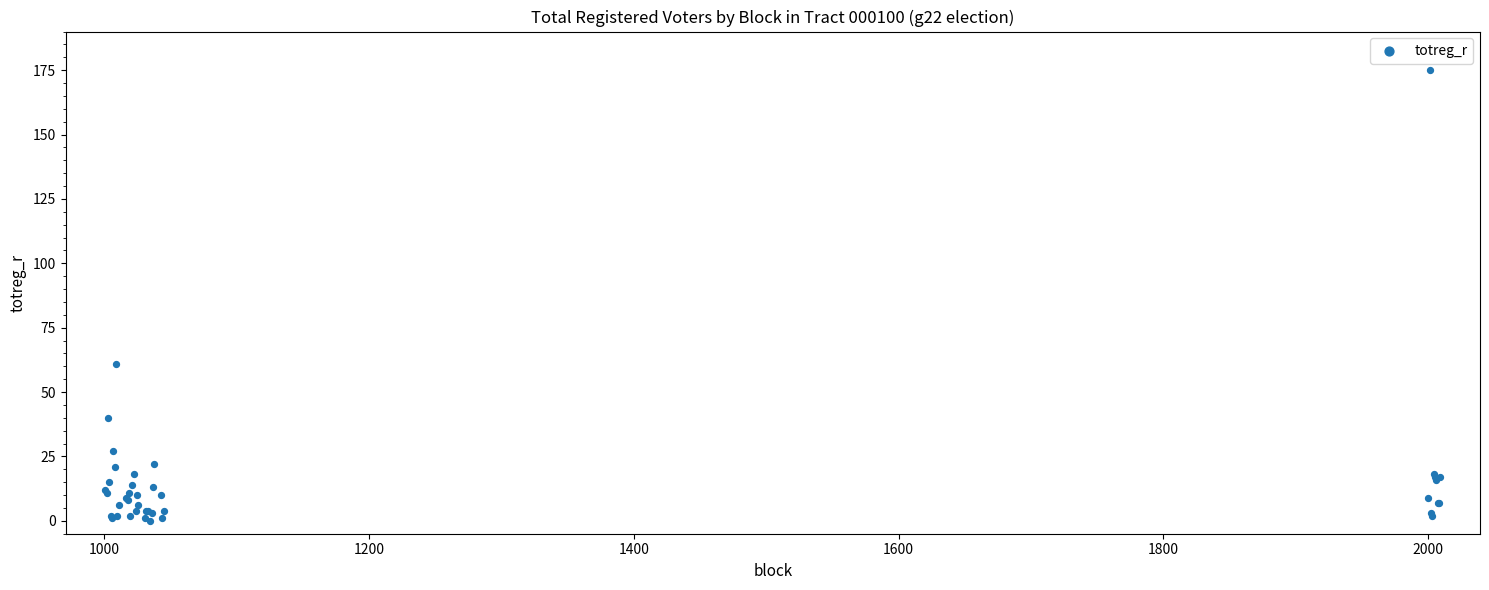

What Y value in the scatter plot is closest to 87?

61